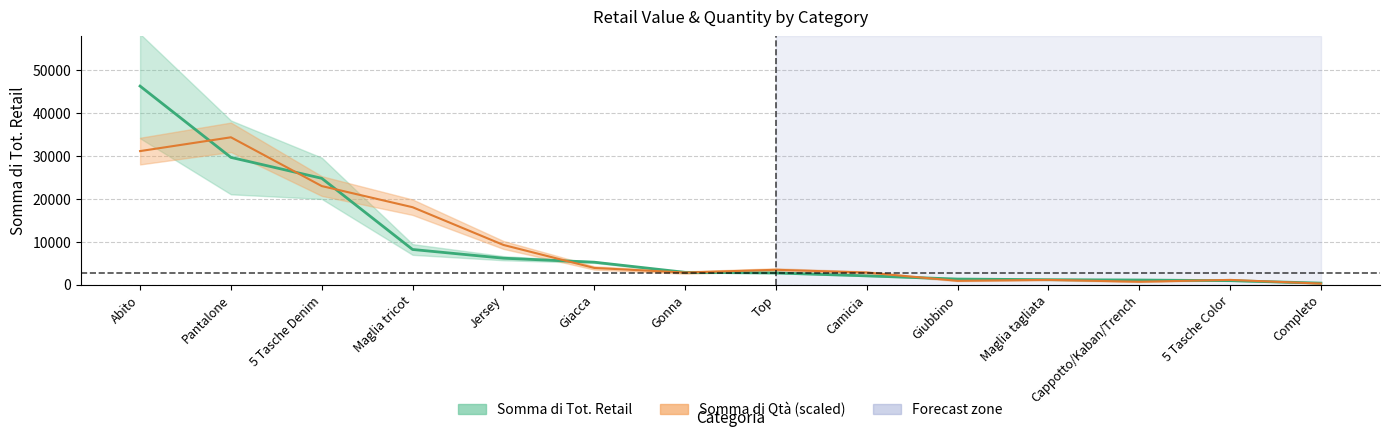

The value of Somma di Qtà at Maglia tagliata is 1074.5. True or false?

True